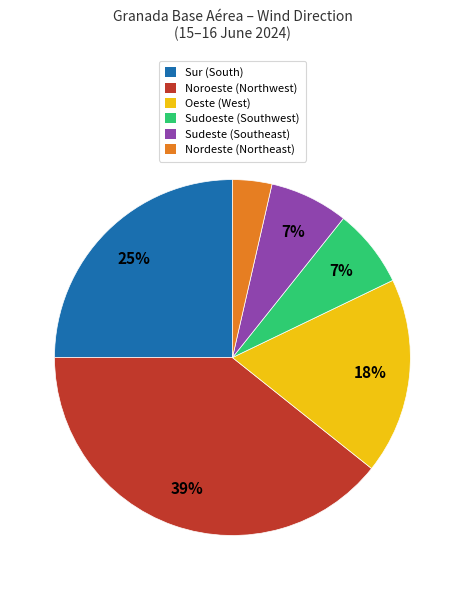

To the nearest percent, what is the average slice percentage?

17%